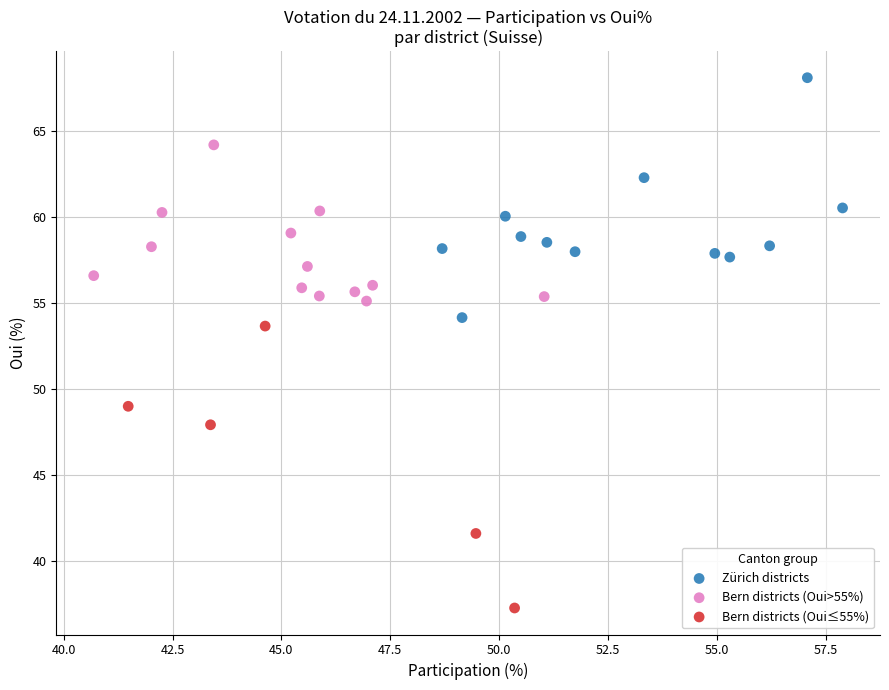

Which series has the widest spread of Y values?

Bern districts (Oui≤55%)